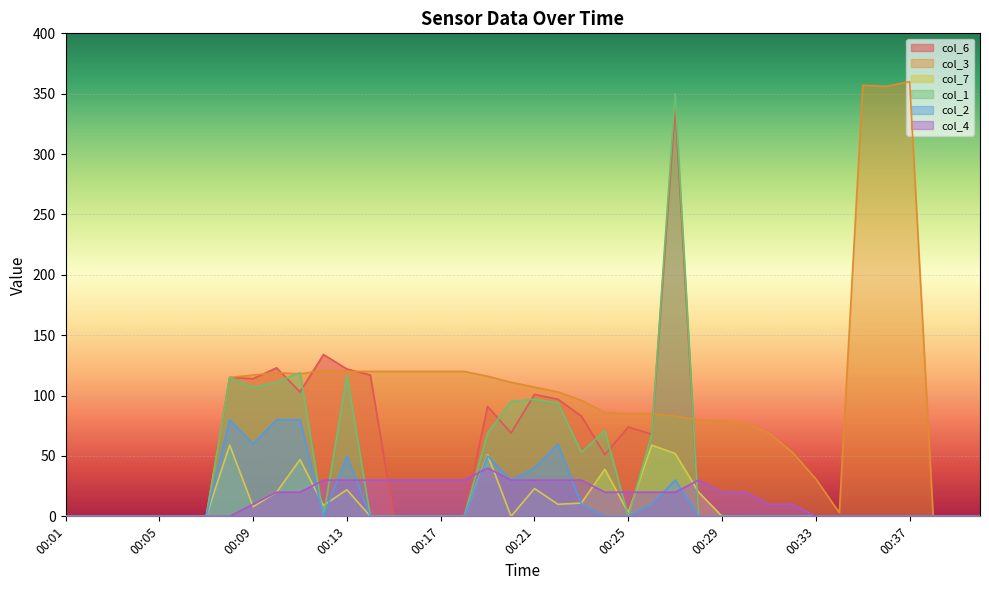

Which series has the largest total across all categories?

col_3